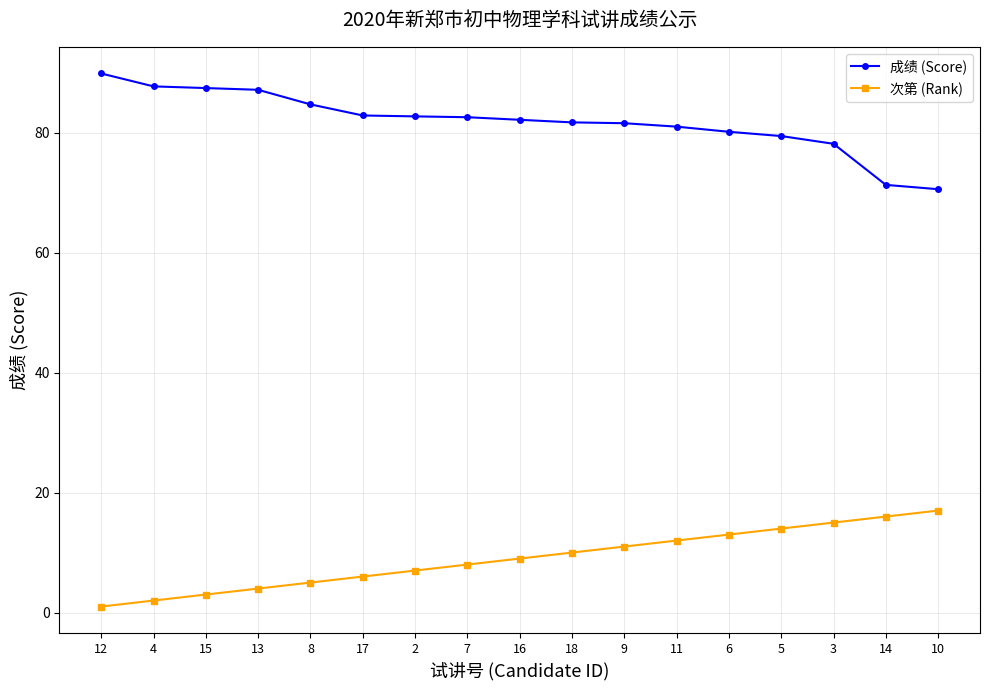

Is it true that 成绩 (Score) equals 141.0 at 15?

False